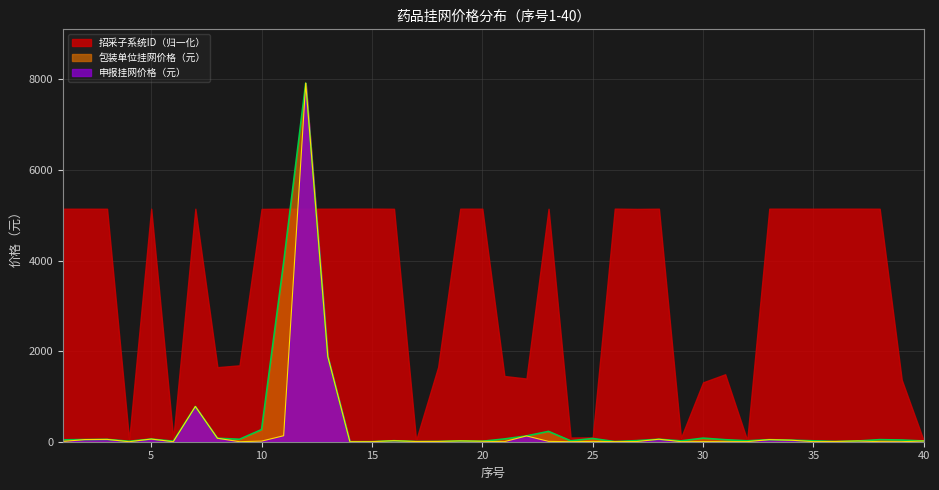

True or false: 包装单位挂网价格（元） and 申报挂网价格（元） intersect in this chart.

False